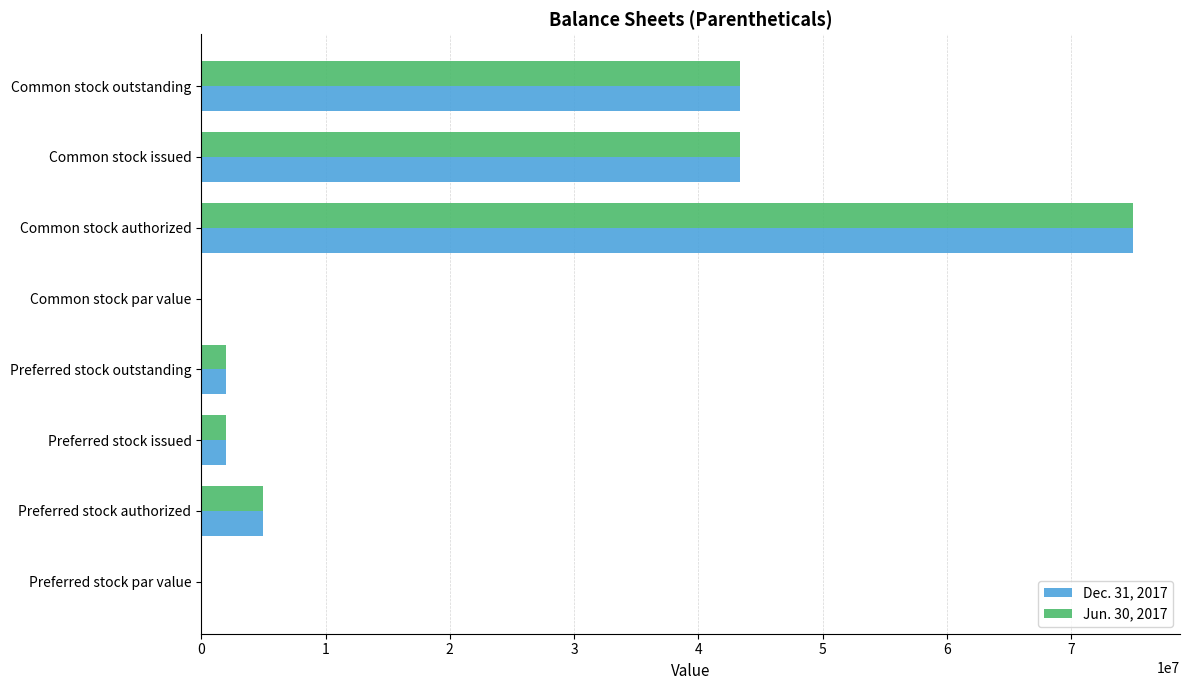

The Dec. 31, 2017 series shows 11304510.1 at Common stock issued. True or false?

False